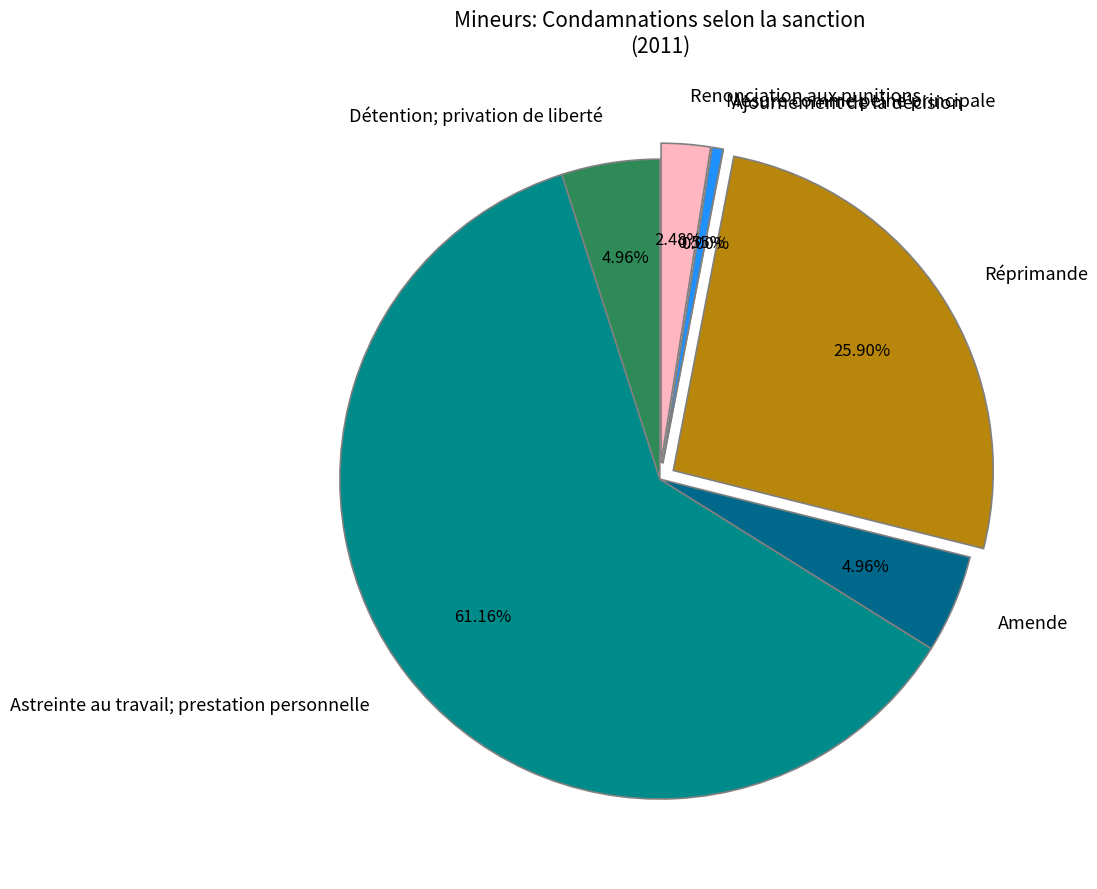

What is the change in value from Astreinte au travail; prestation personnelle to Amende?

-204